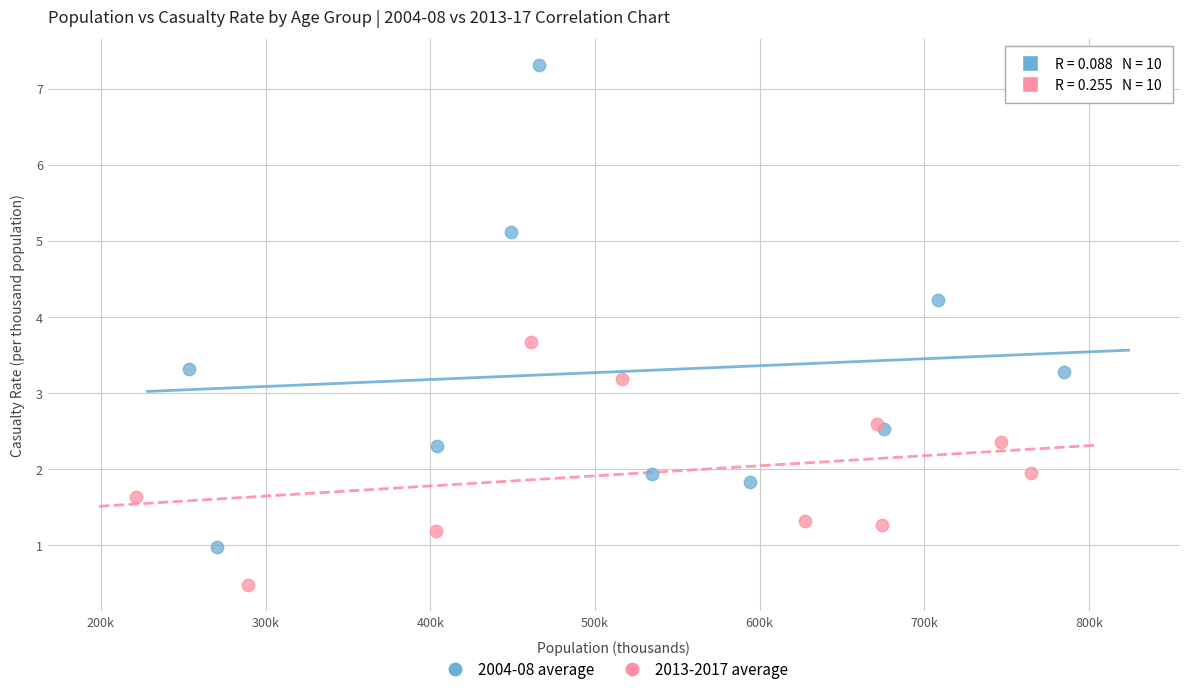

Which series reaches the maximum Y coordinate?

2004-08 average